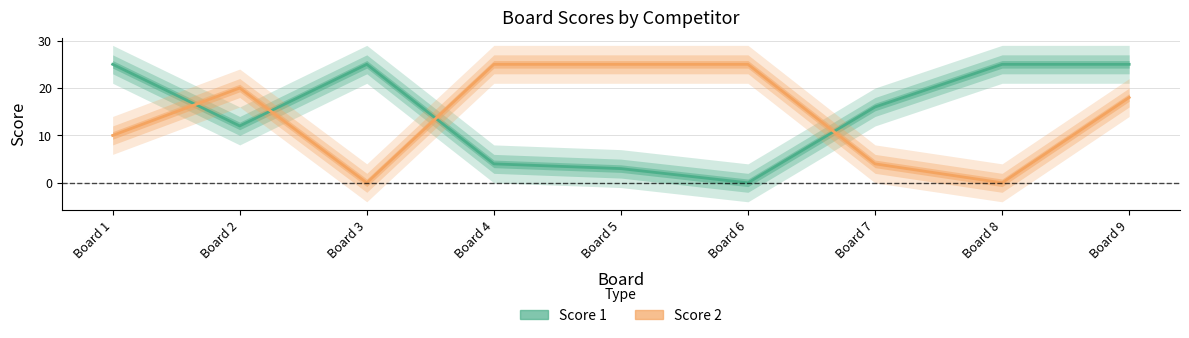

Is it true that Score 2 equals 13 at Board 4?

False